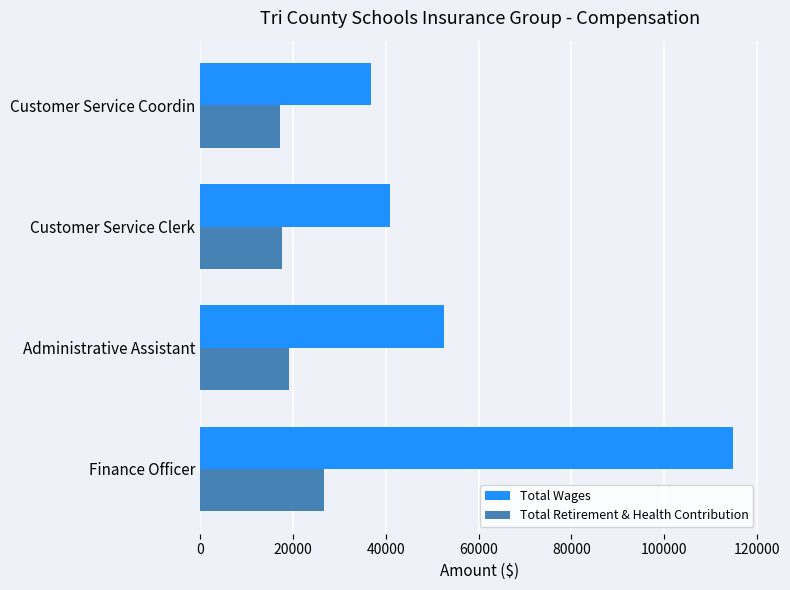

What is the sum of all Total Retirement & Health Contribution values?

80567